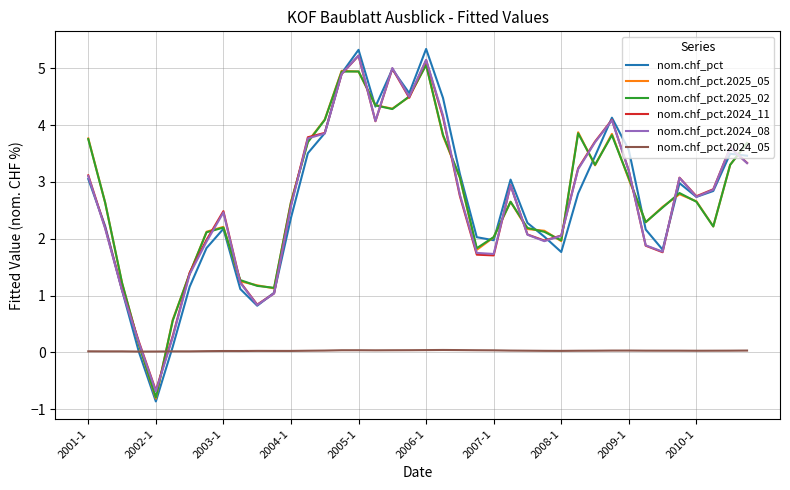

What is the maximum value for nom.chf_pct.2025_02?

5.1